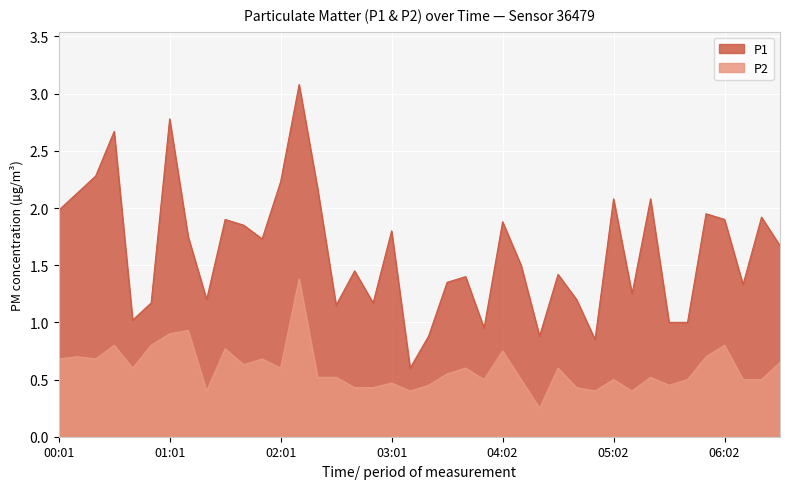

Which has a higher value, 05:12 or 04:12?

04:12